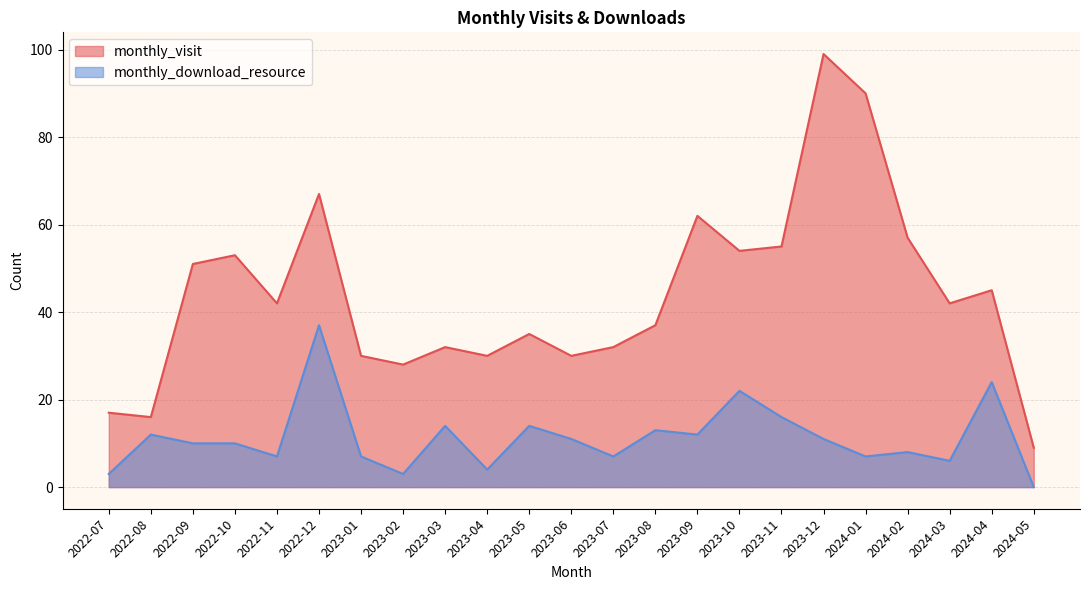

How many data points in monthly_download_resource are less than 10?

10